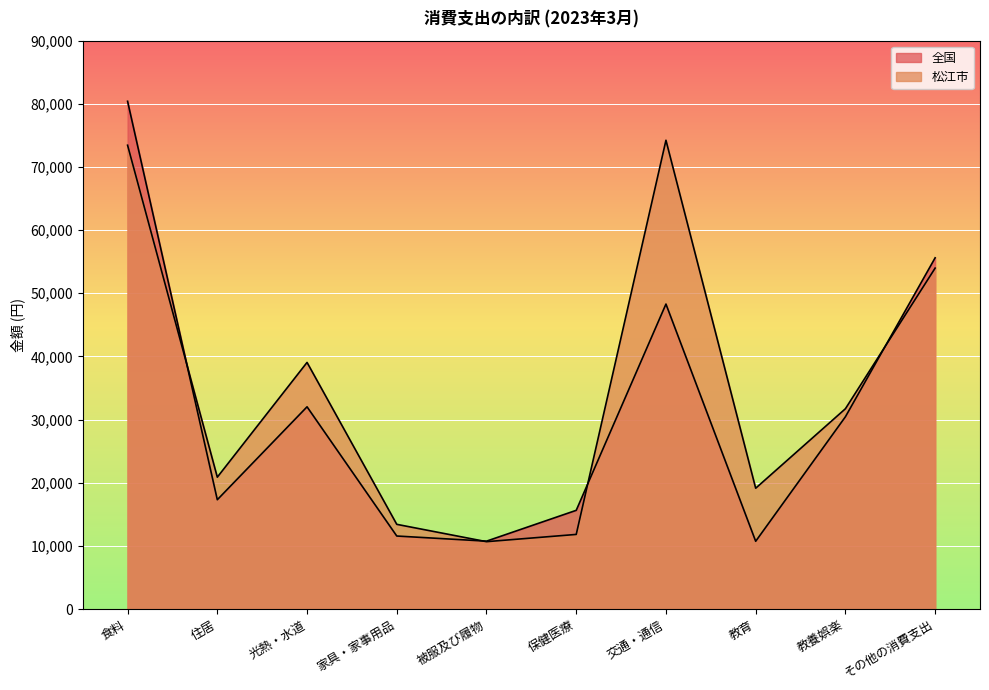

At which category is the sum across all series the highest?

食料